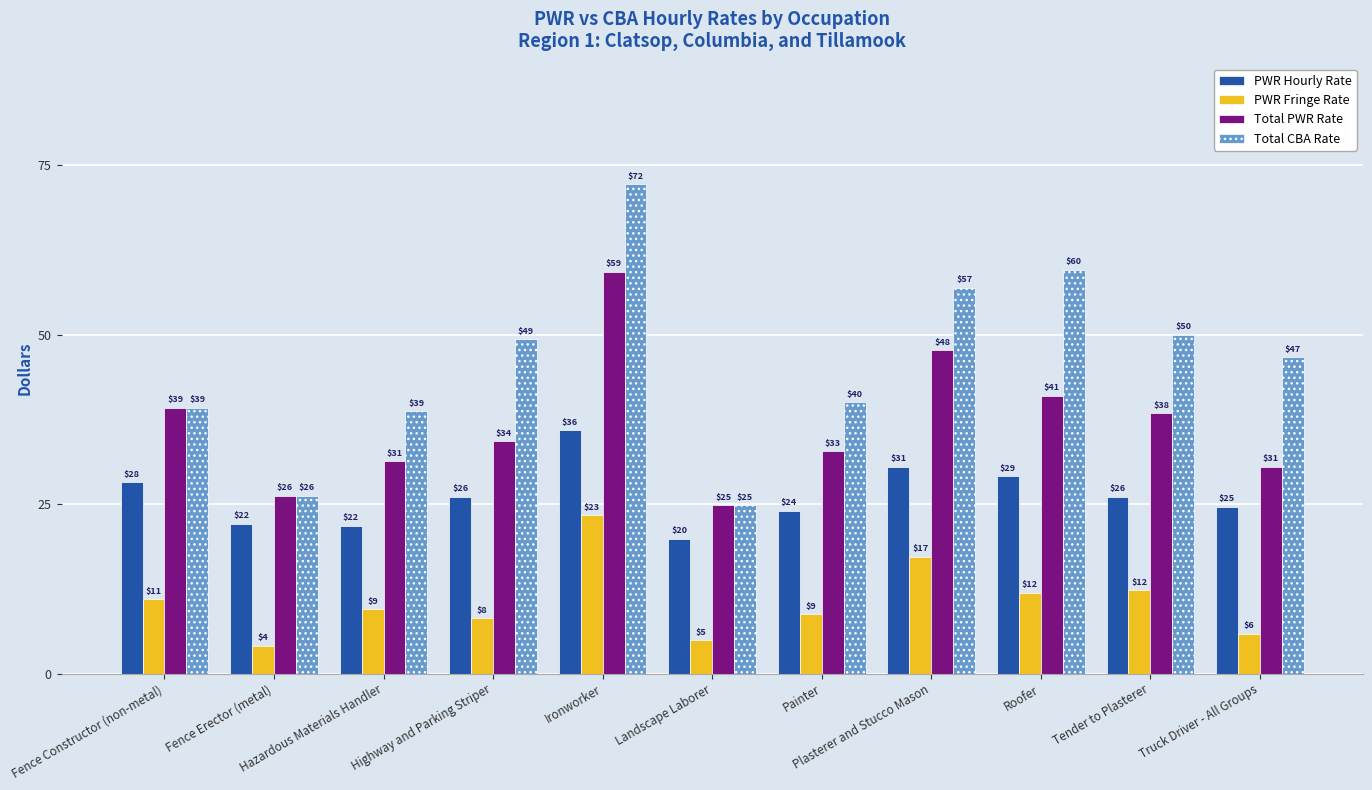

List the series in order of their peak value, lowest first.

PWR Fringe Rate, PWR Hourly Rate, Total PWR Rate, Total CBA Rate